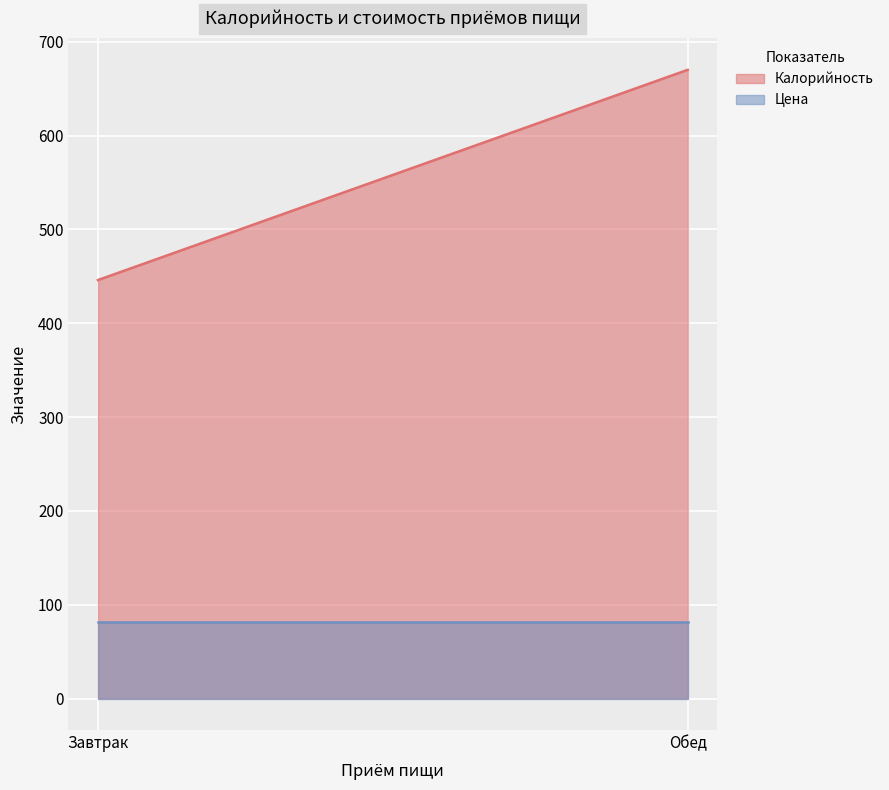

What is the spread (max minus min) of values at Завтрак?

364.0